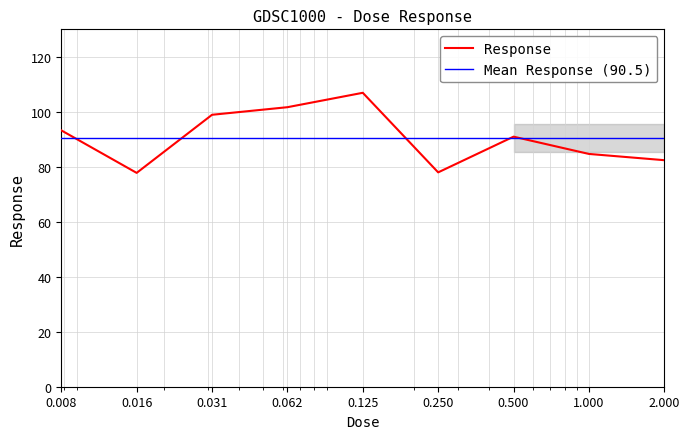

Reading left to right, transcribe all the data shown in this chart.

Response: 0.008=93.3	0.016=77.8	0.031=98.9	0.062=101.7	0.125=106.9	0.250=78.0	0.500=91.0	1.000=84.7	2.000=82.4
Mean Response (90.5): 0.008=90.5	0.016=90.5	0.031=90.5	0.062=90.5	0.125=90.5	0.250=90.5	0.500=90.5	1.000=90.5	2.000=90.5